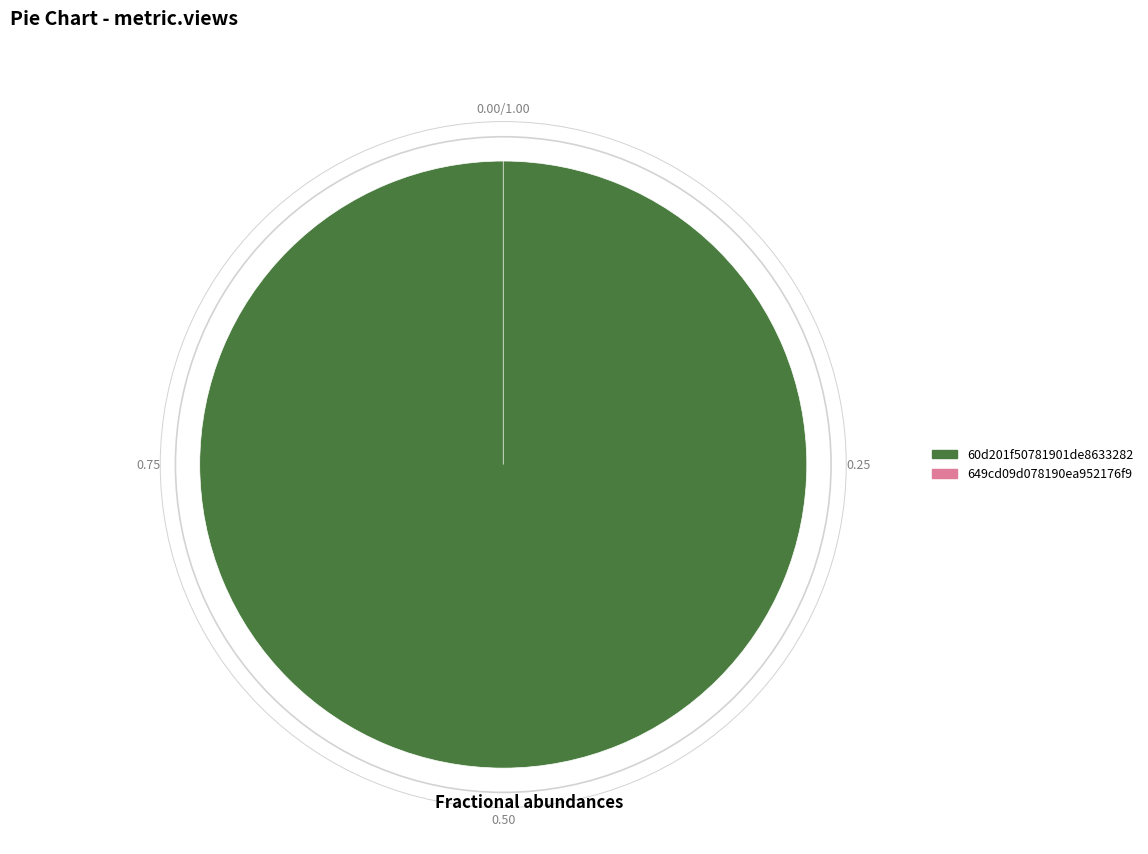

To the nearest percent, what is the difference between the 649cd09d078190ea952176f9 and 60d201f50781901de8633282 slice percentages?

100%